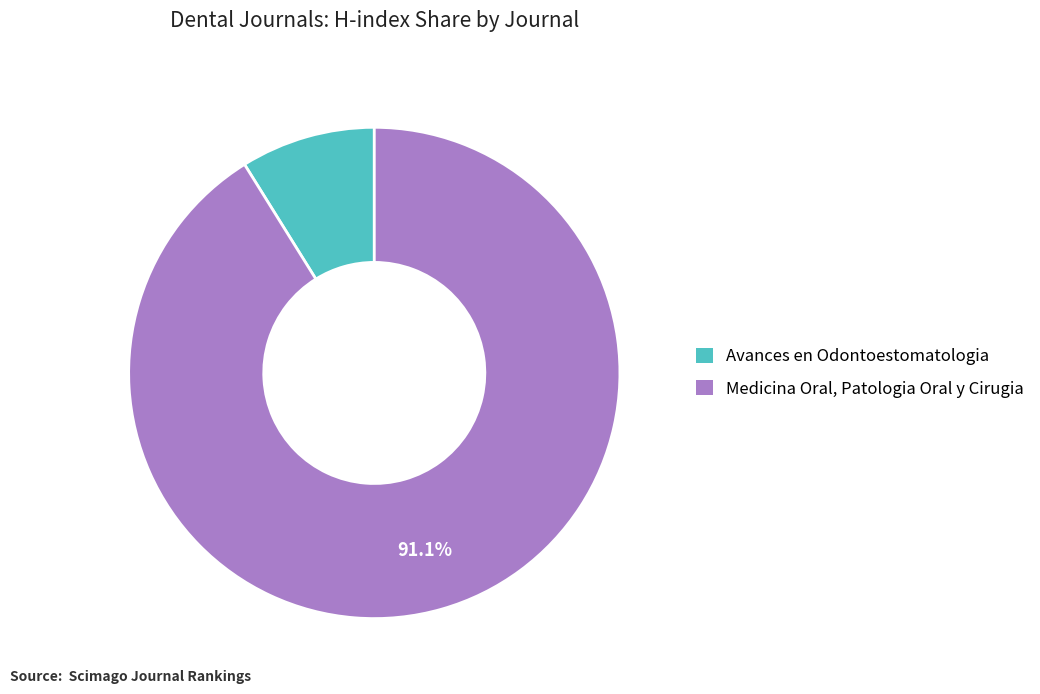

To the nearest percent, what is the combined percentage of Avances en Odontoestomatologia and Medicina Oral, Patologia Oral y Cirugia?

100%